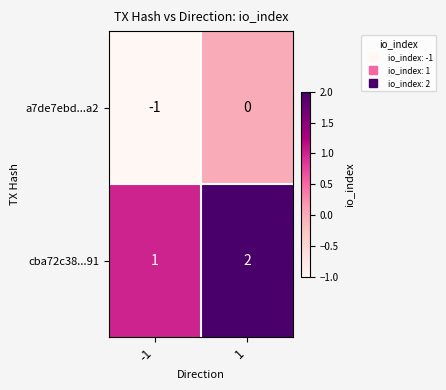

What is the total value across all series at 1?

2